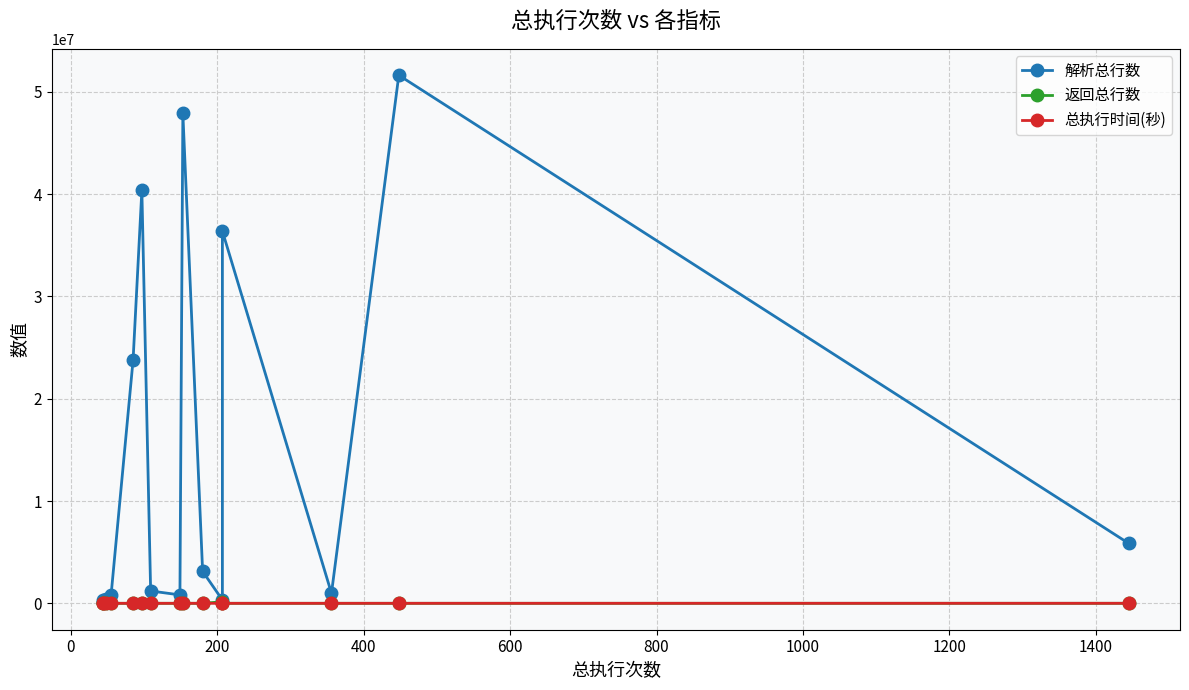

How many interior local peaks does the 返回总行数 series have?

4